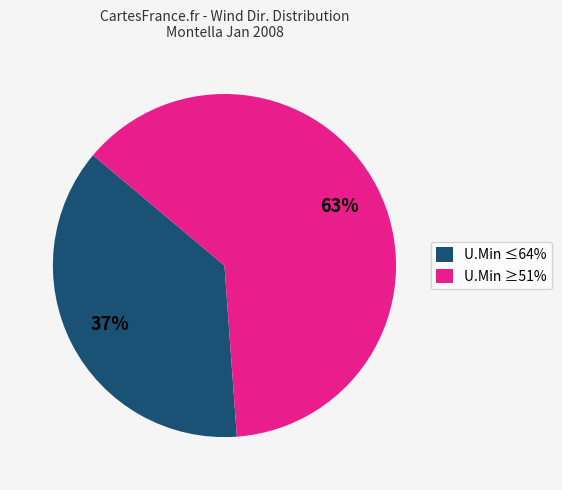

How many segments does this pie chart have?

2